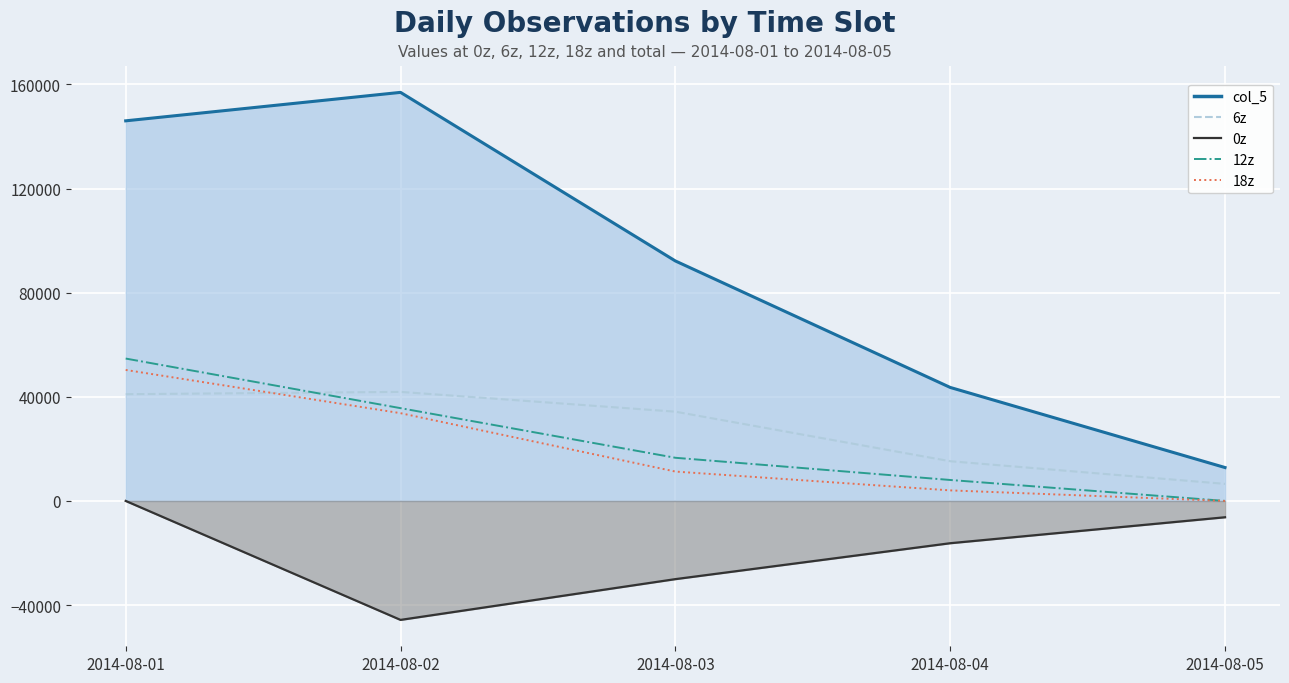

True or false: 18z and col_5 line intersect in this chart.

False